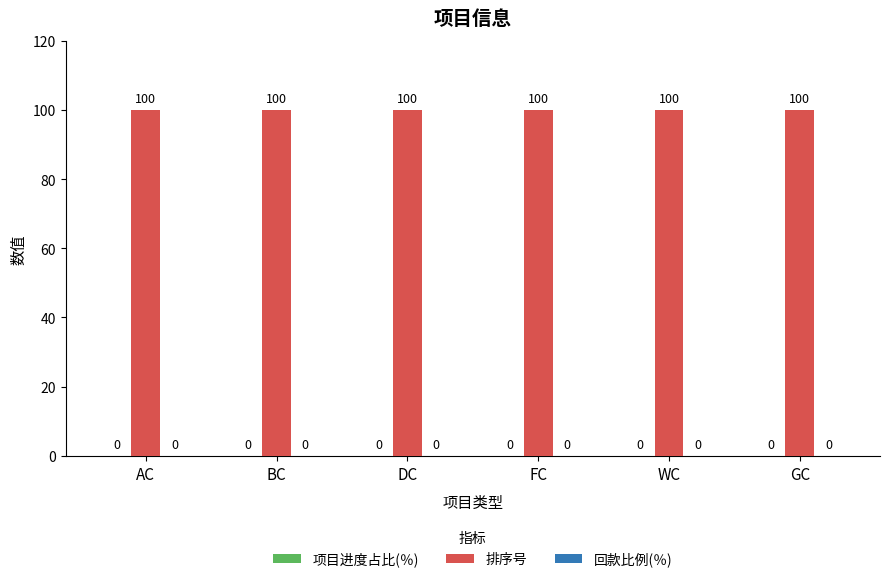

What is the label of the 6th bar from the right?

AC